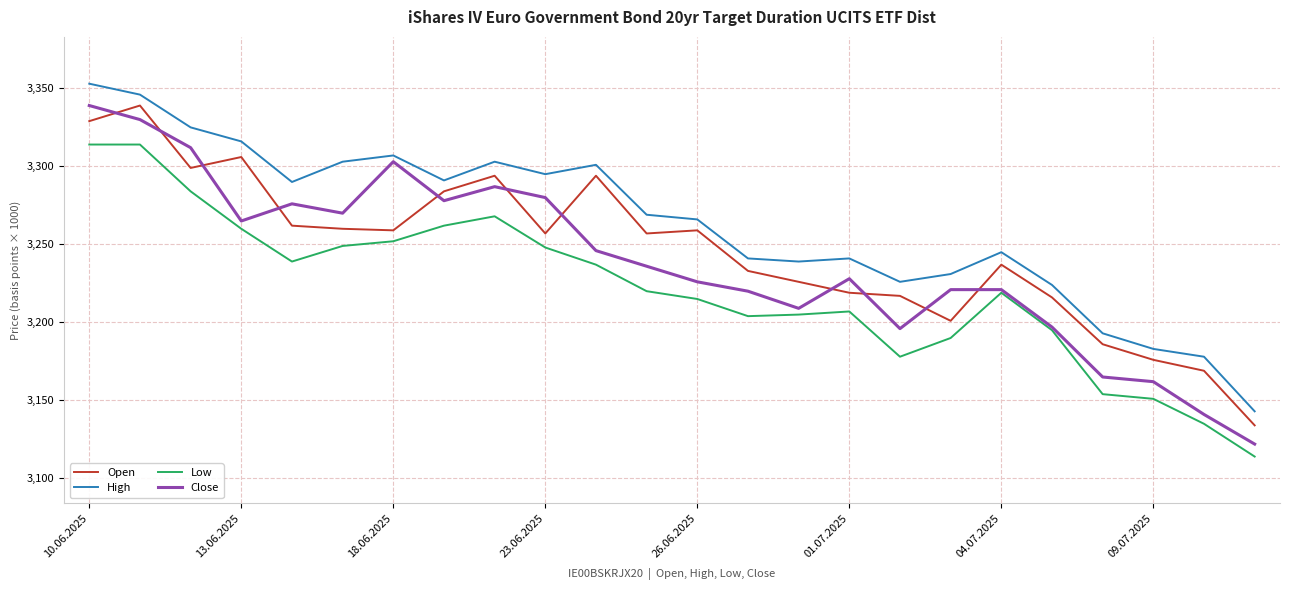

Rank the series by their average value, from lowest to highest.

Low, Close, Open, High